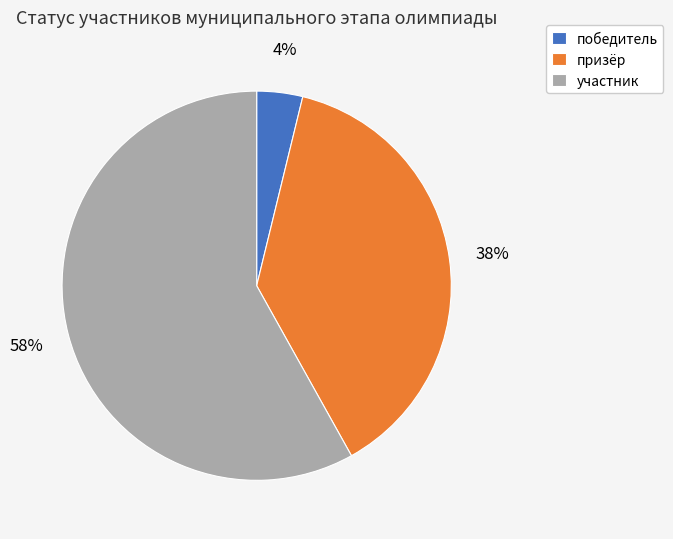

To the nearest percent, what is the difference between the призёр and участник slice percentages?

20%